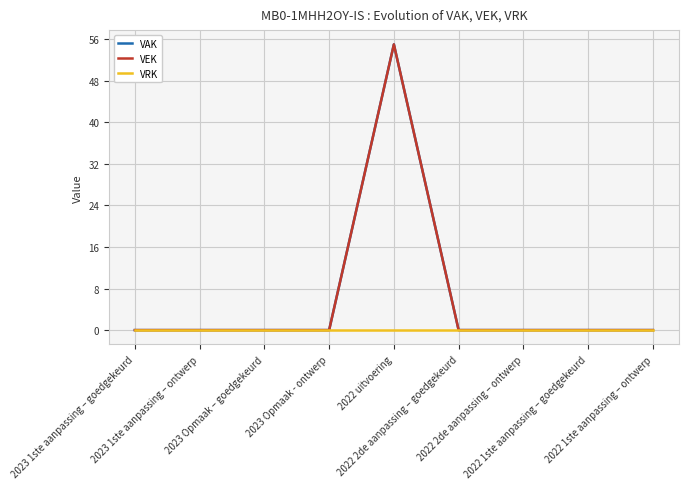

Does the chart have visible grid lines?

Yes